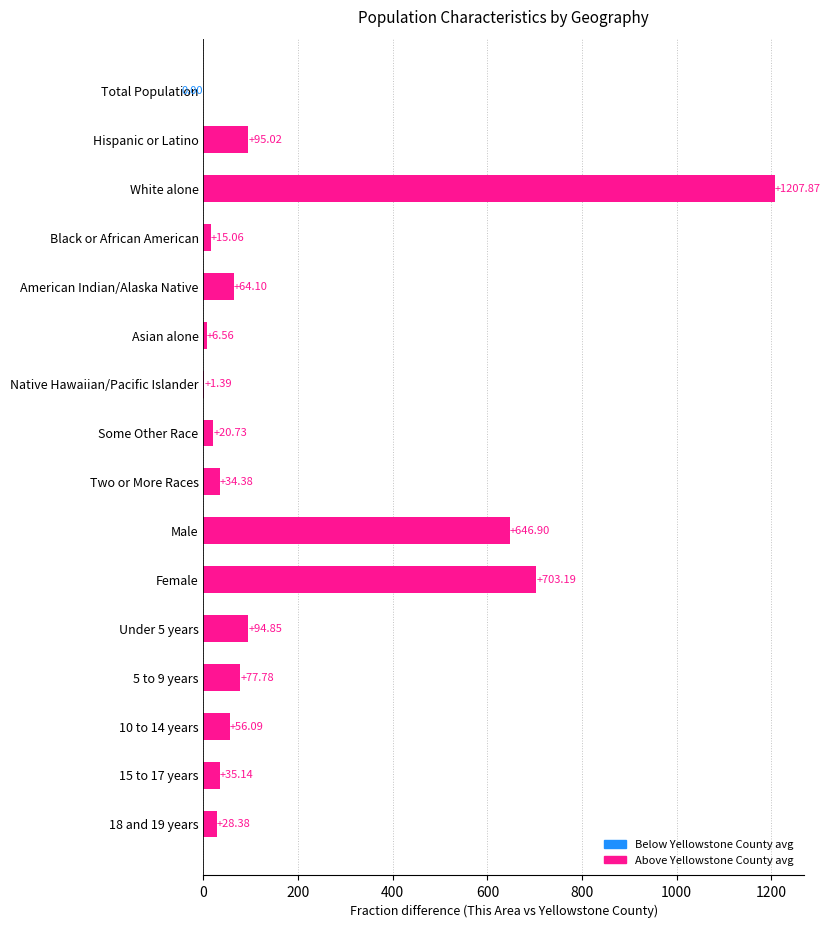

Where is the data nearest to the value 603?

Male